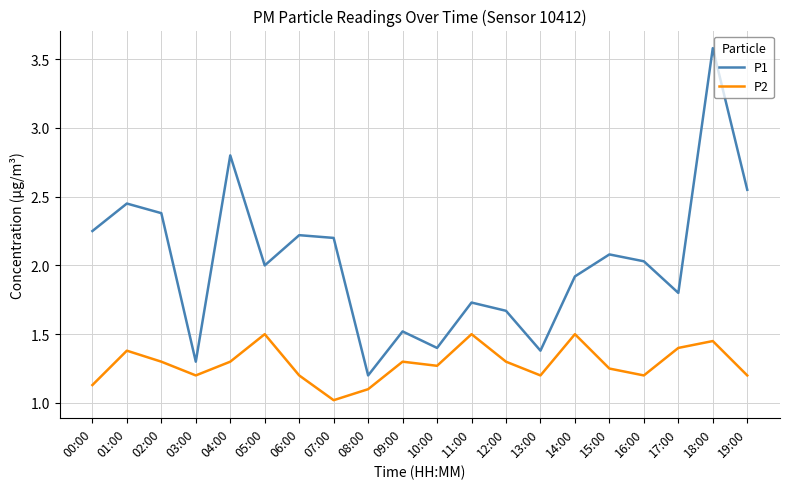

True or false: P2 has a value of 1.3 at 12:00.

True